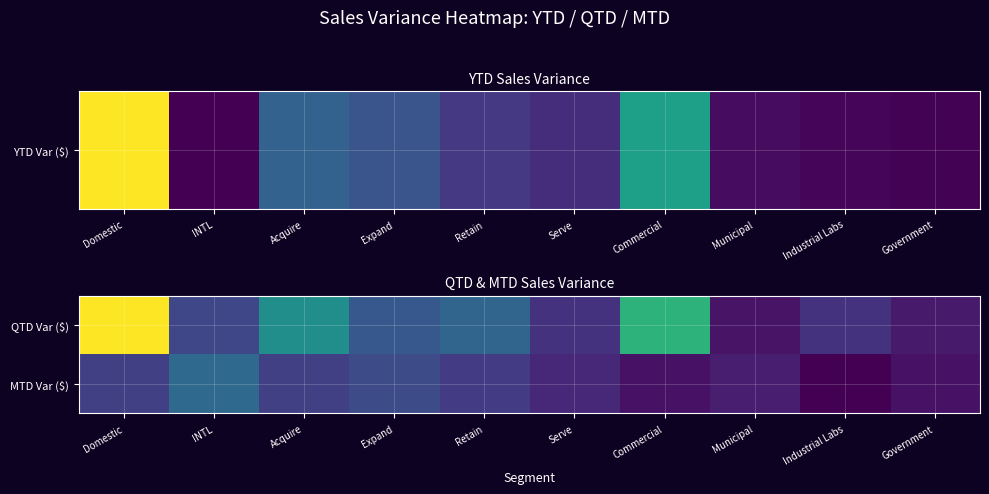

Which series has the largest total across all categories?

QTD Var ($)